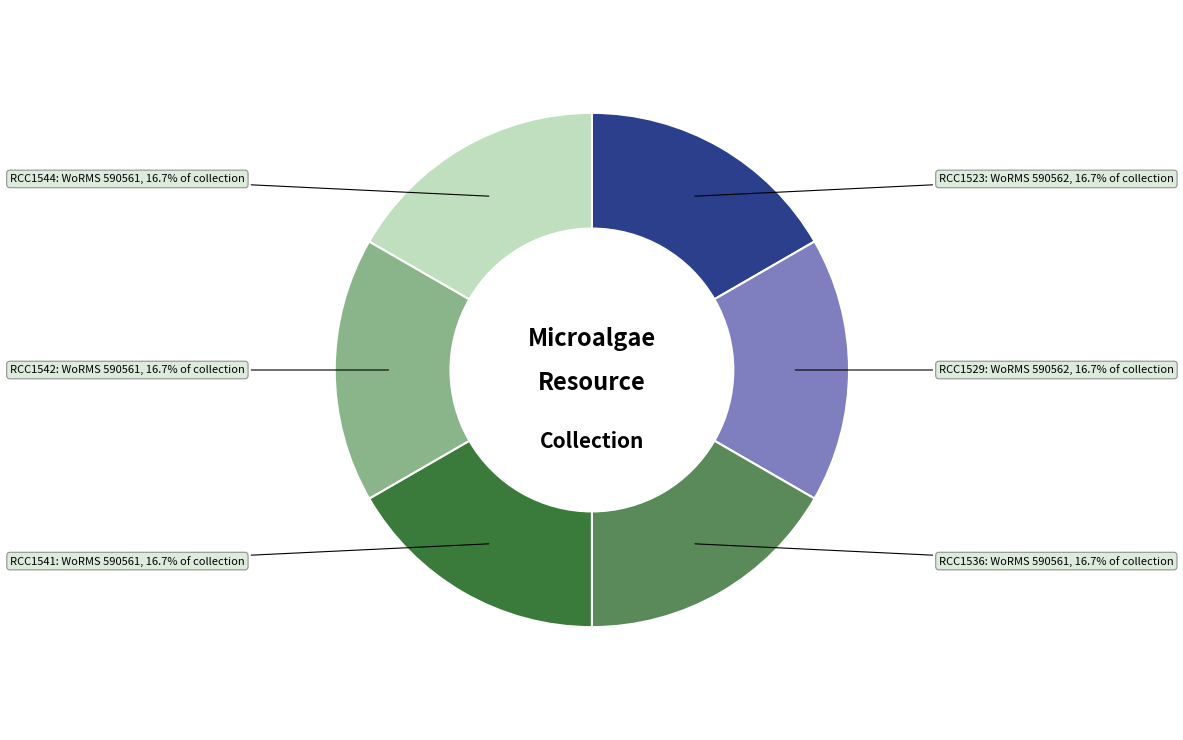

Is there a majority slice in this chart?

No